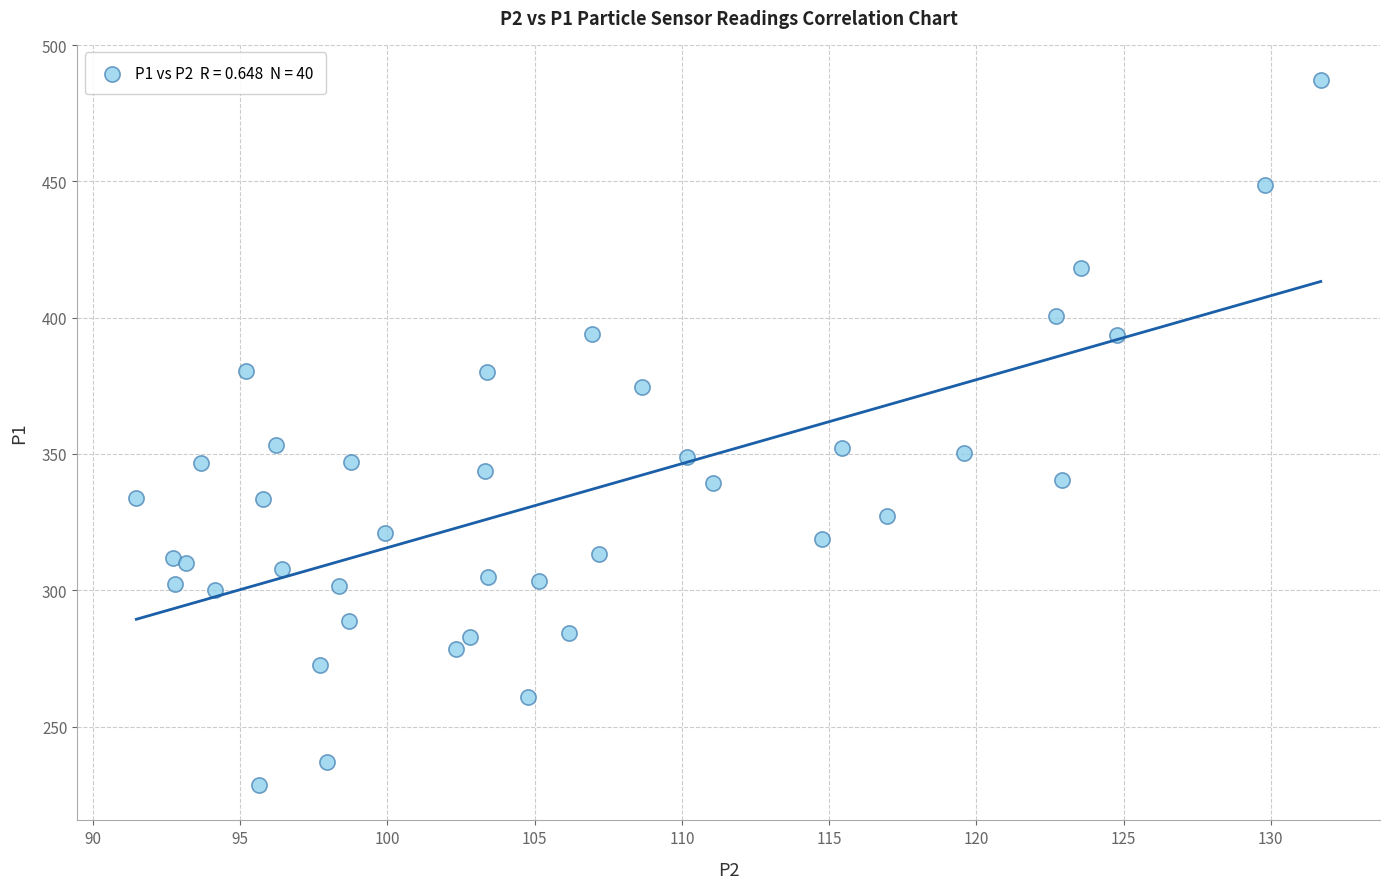

What is the range of Y values (max minus min)?

258.7